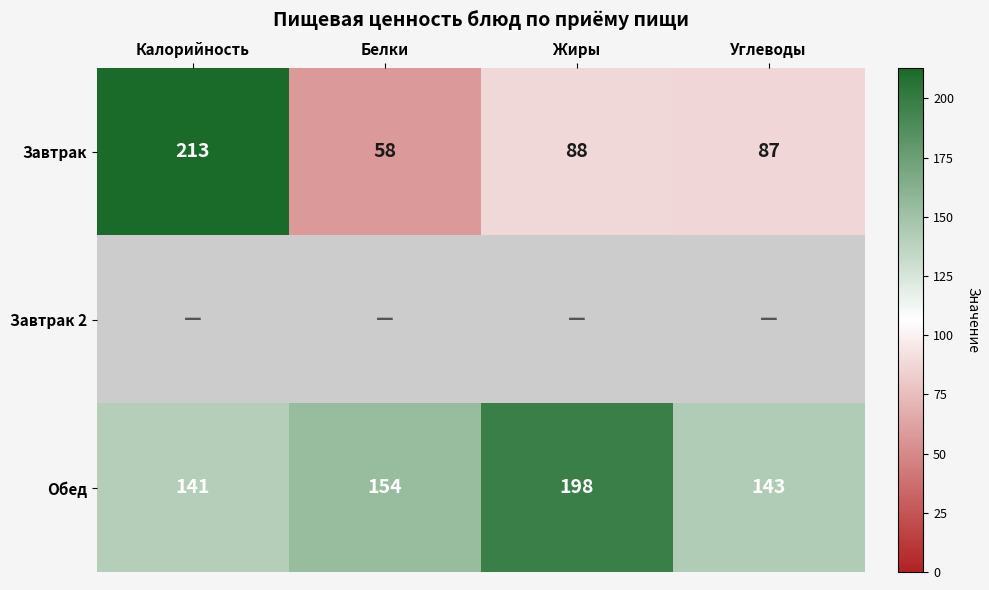

True or false: Завтрак has a value of 45 at Калорийность.

False